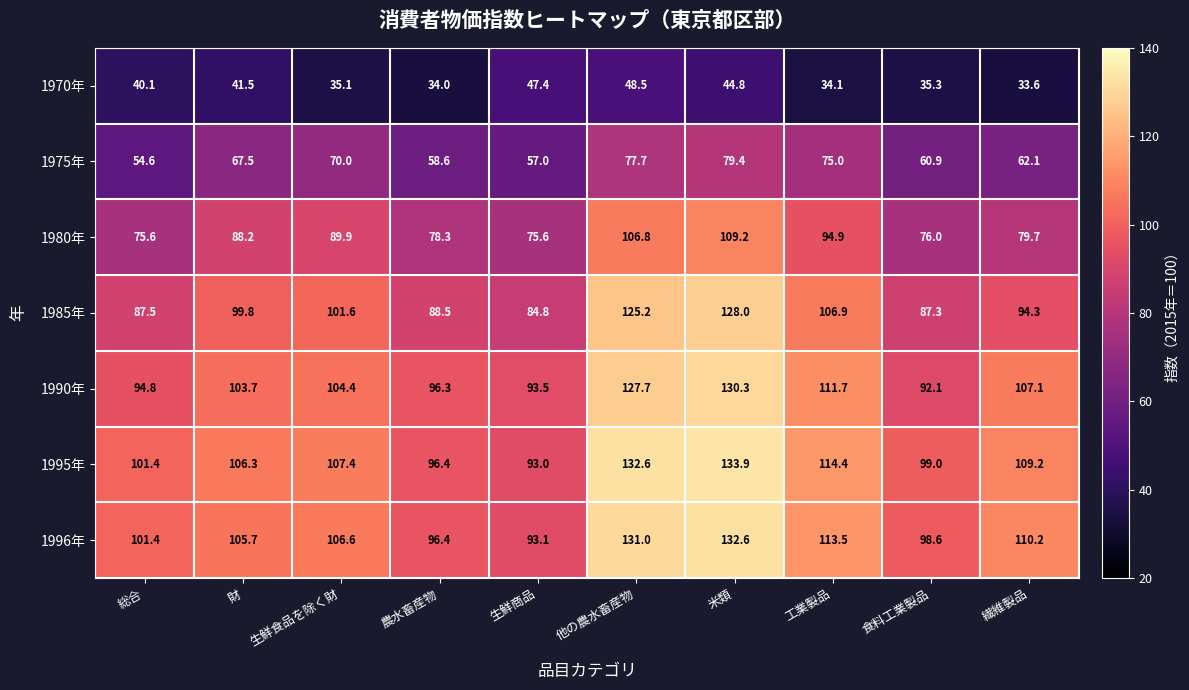

Is it true that 1996年 equals 132.6 at 米類?

True